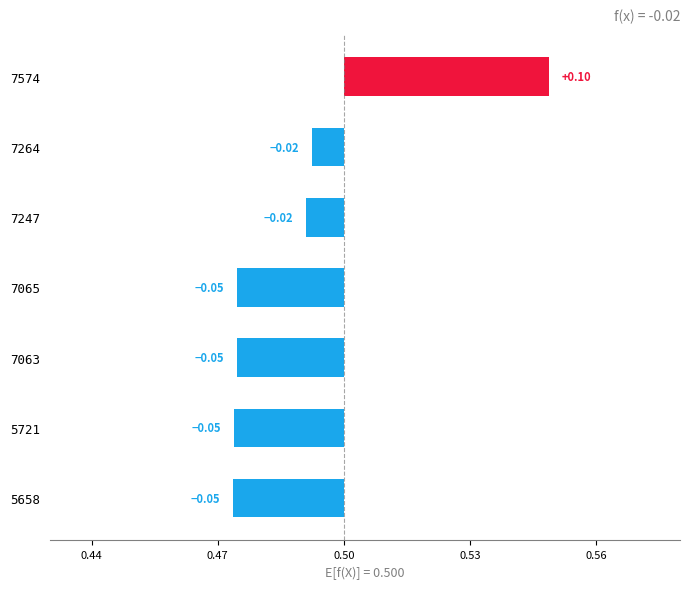

What position from the right is 0.44?

7